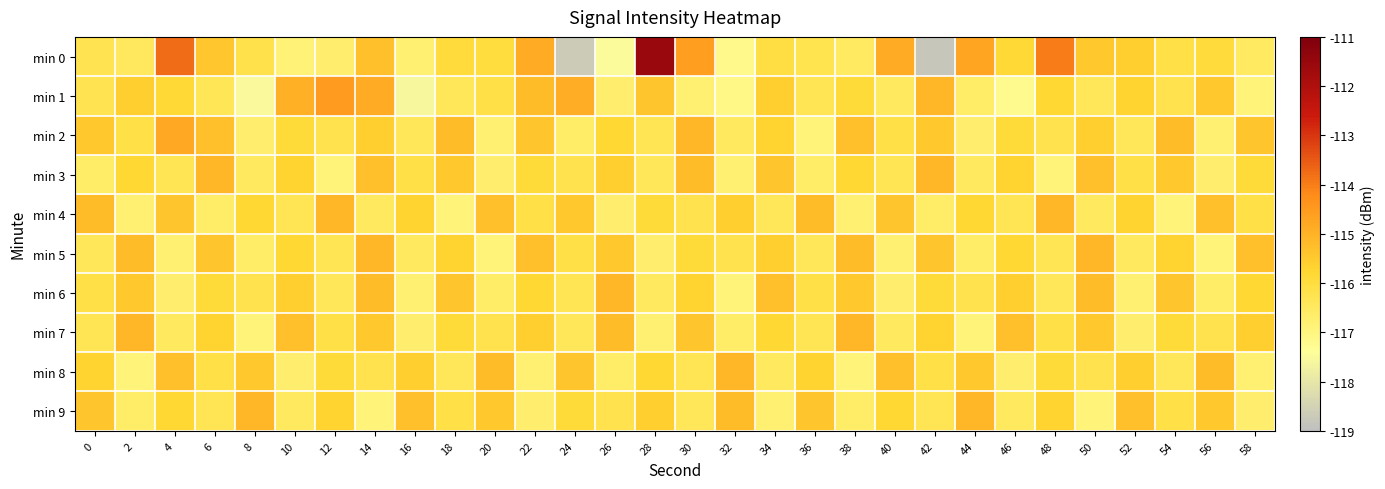

Between 46 and 48, which series saw the biggest shift?

min 0